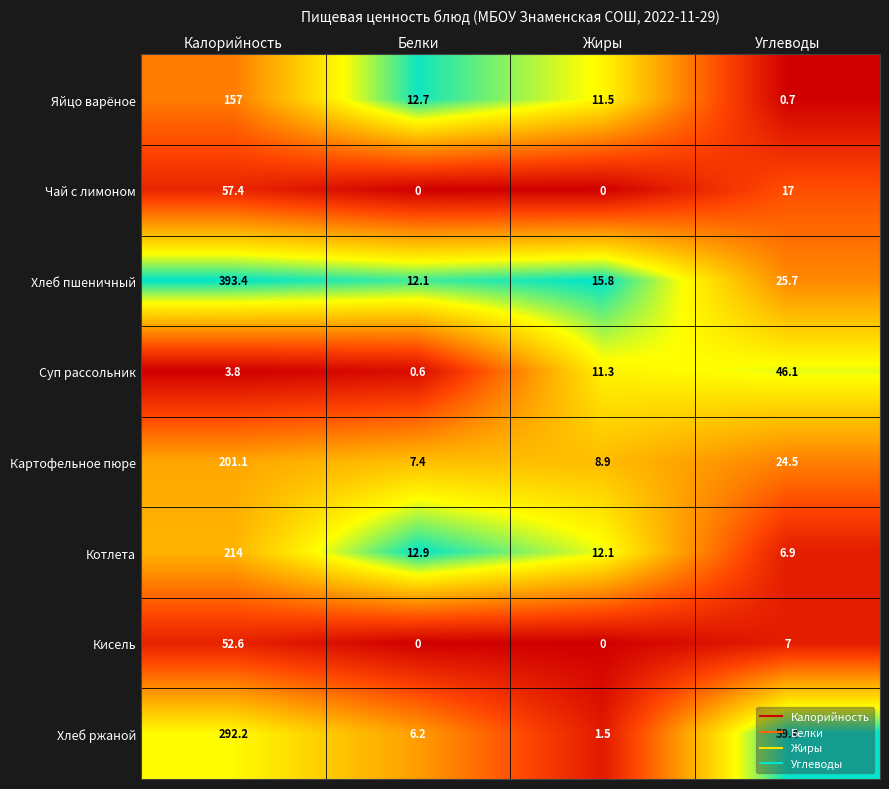

At which category is the sum across all series the highest?

Калорийность